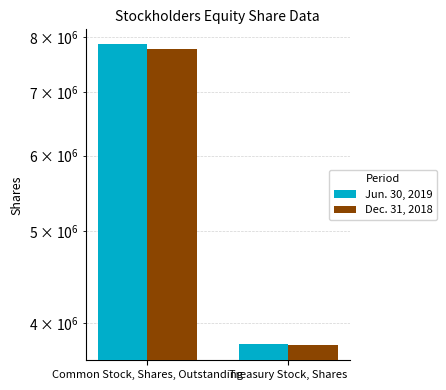

What is the label of the 2nd bar from the left?

Treasury Stock, Shares